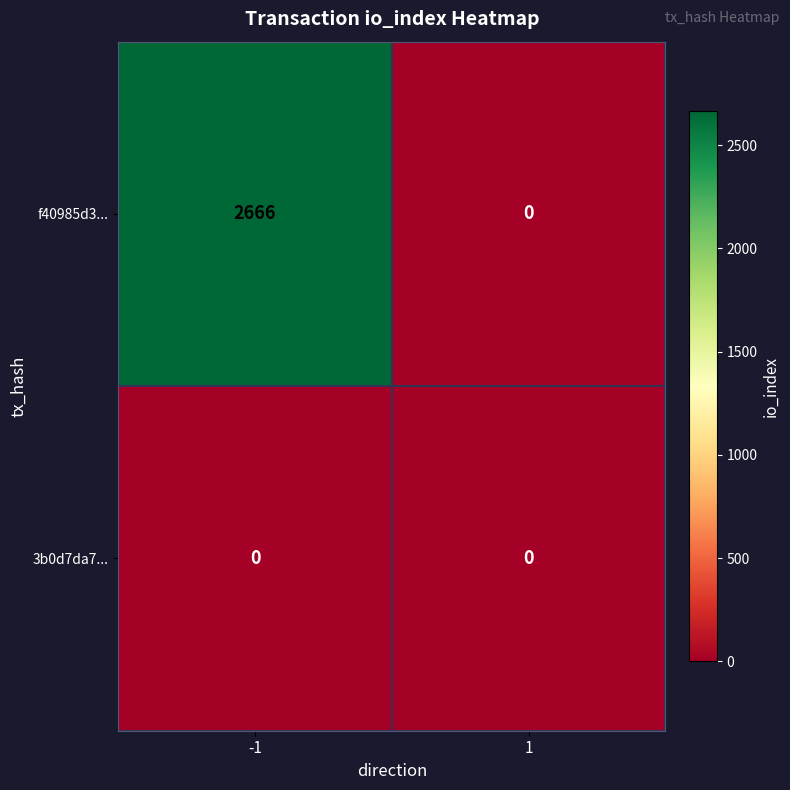

Reading left to right, extract all data points from this chart.

f40985d3...: -1=2666	1=0
3b0d7da7...: -1=0	1=0